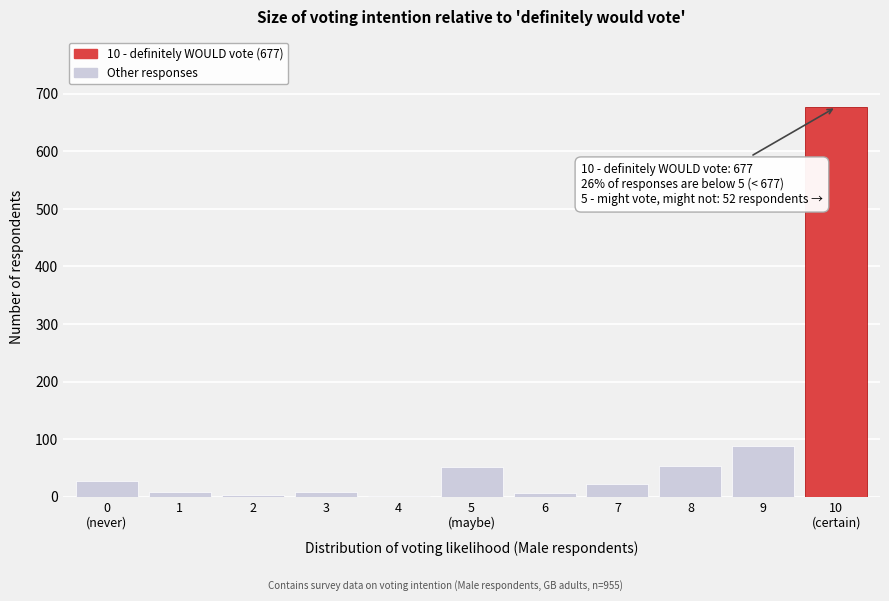

What is the greatest value displayed?

677